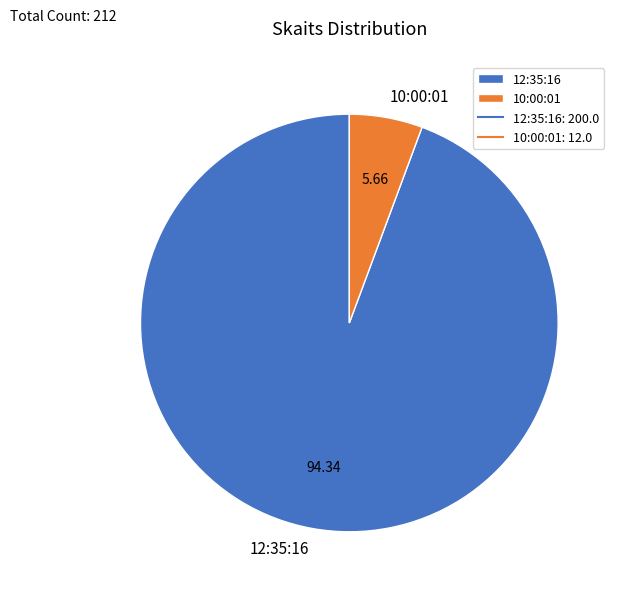

Rank the categories by value from lowest to highest.

10:00:01, 12:35:16